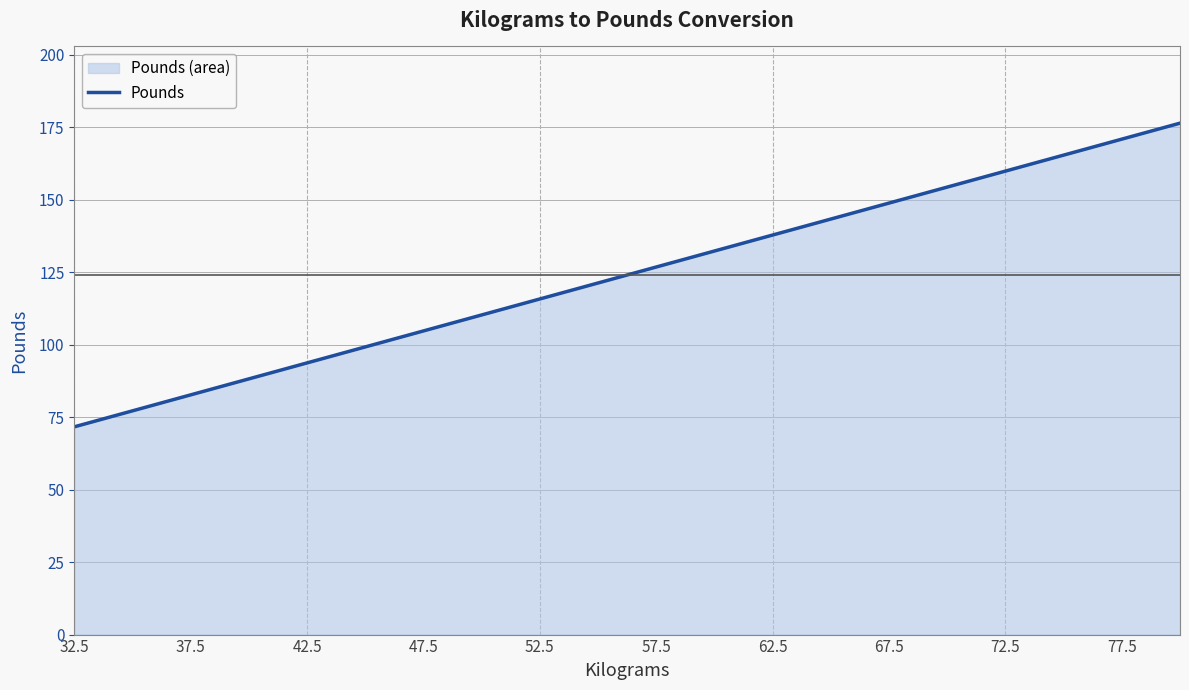

The value at 42.5 is 93.7. True or false?

True